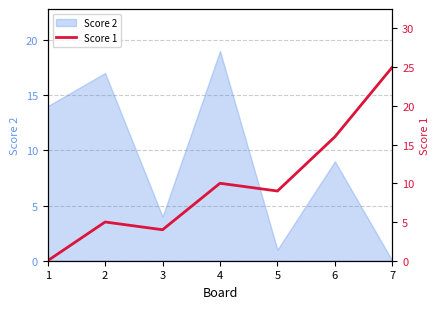

What is the difference between the maximum and minimum values?

25